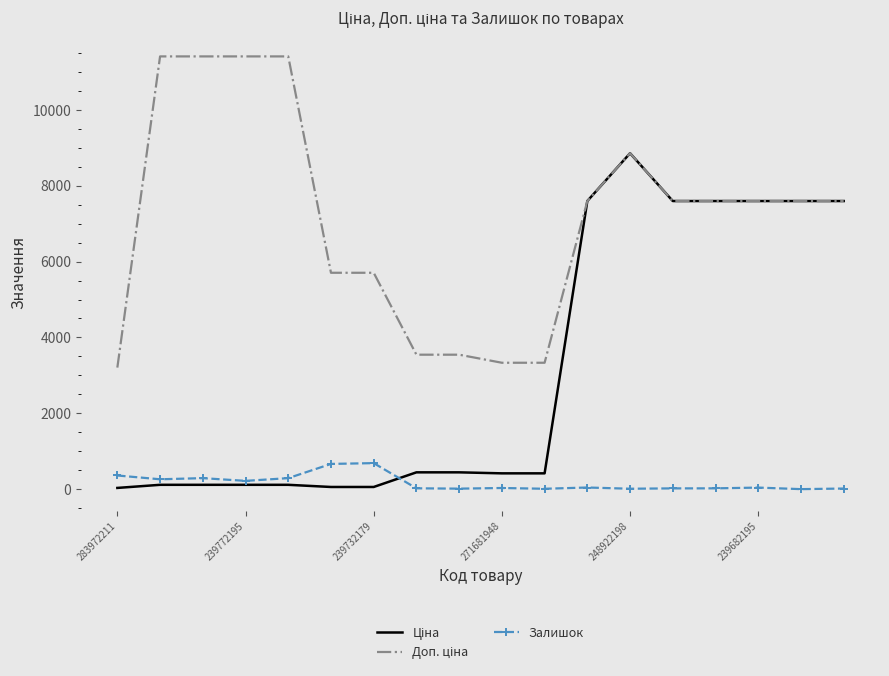

The value of Залишок at 239732179 is 1190.1. True or false?

False